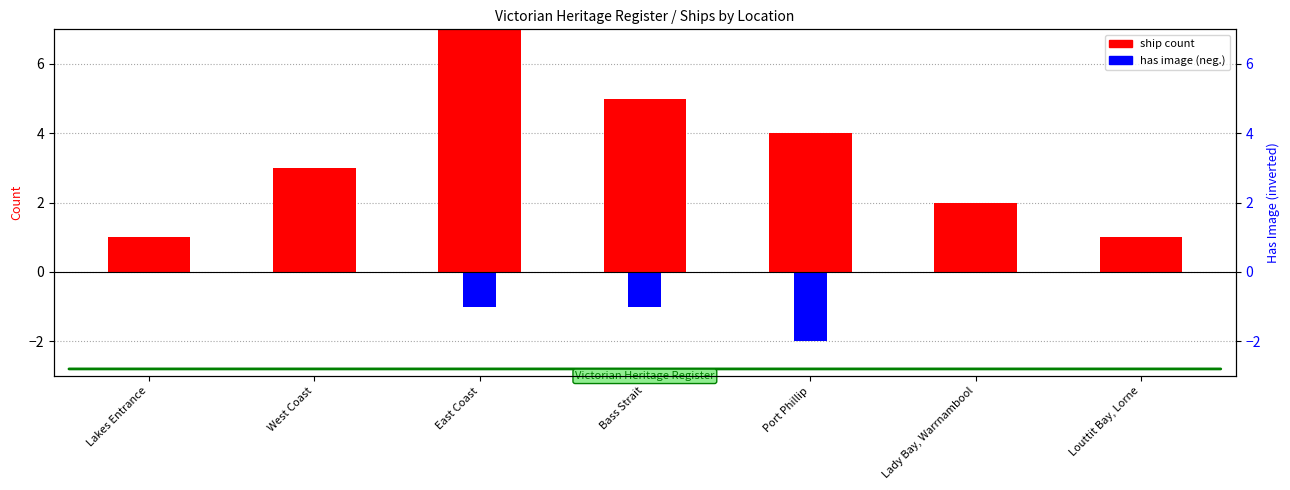

What is the sum of all has image values?

-4